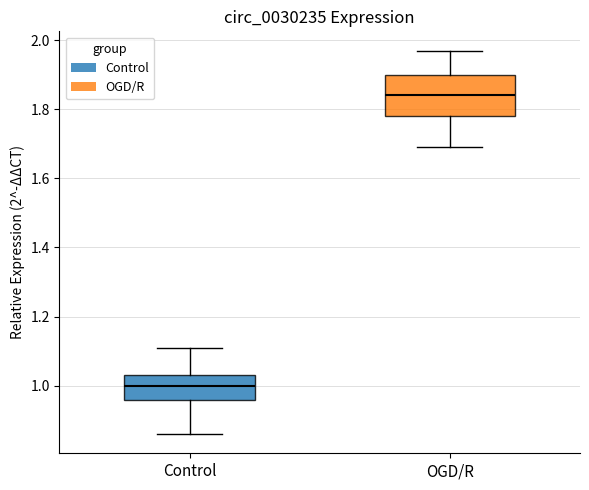

Reading left to right, transcribe this box plot: for each box, give where its median line is, the range the box spans, and where its two whiskers end, as read against the y-axis. The values are not printed on the chart, so give them approximately, as read against the axis.

Control: median 1.00, box 0.96 to 1.04, whiskers 0.86 to 1.12
OGD/R: median 1.84, box 1.78 to 1.90, whiskers 1.70 to 1.98